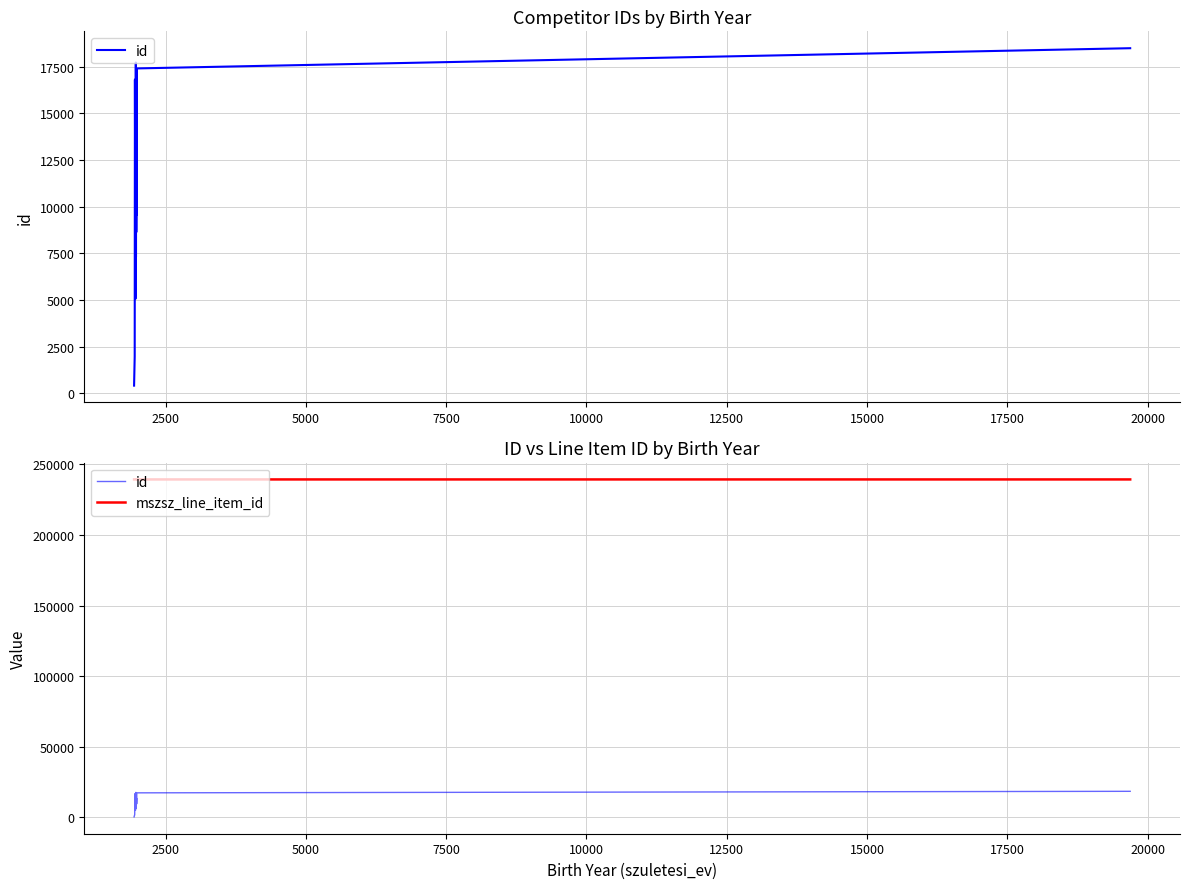

True or false: mszsz_line_item_id and id cross at least once.

False